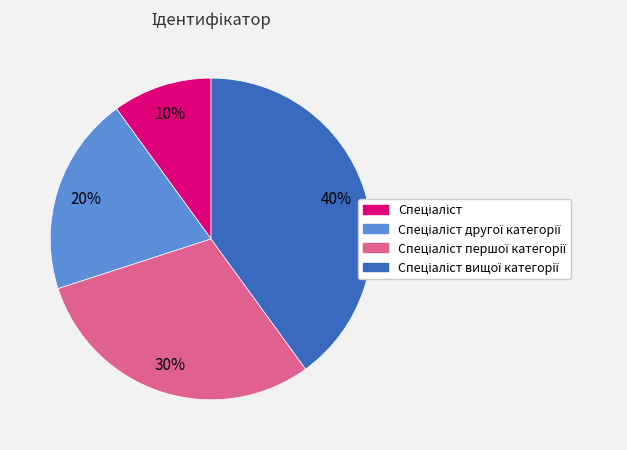

Is there a majority slice in this chart?

No